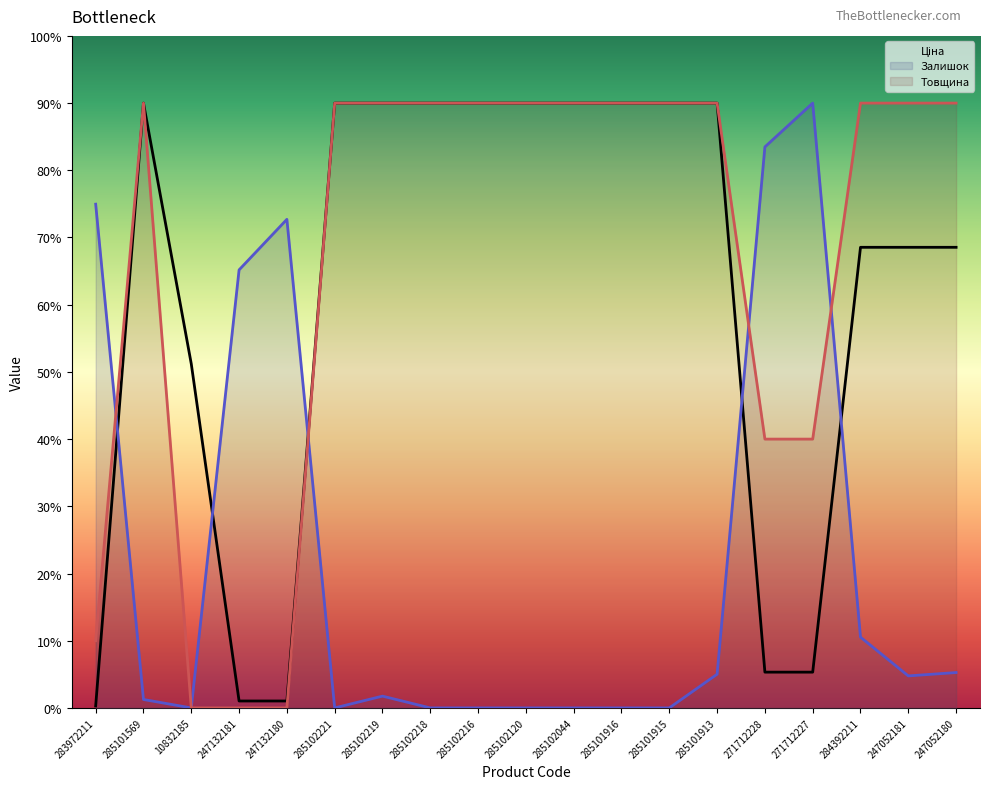

What is the label of the 8th point from the right?

285101916